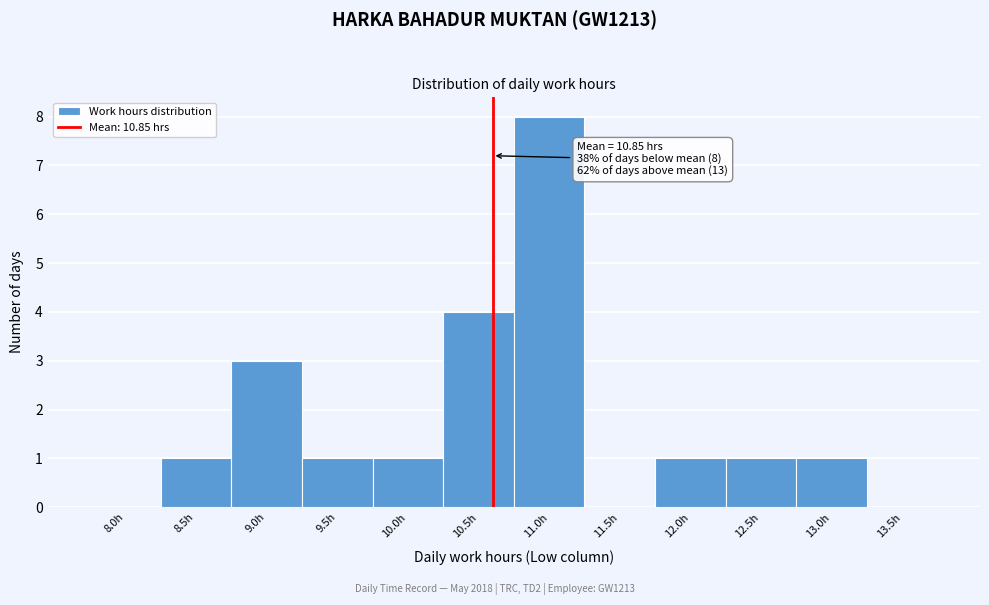

Reading left to right, what are all the values shown in this chart?

8.0h=0	8.5h=1	9.0h=3	9.5h=1	10.0h=1	10.5h=4	11.0h=8	11.5h=0	12.0h=1	12.5h=1	13.0h=1	13.5h=0